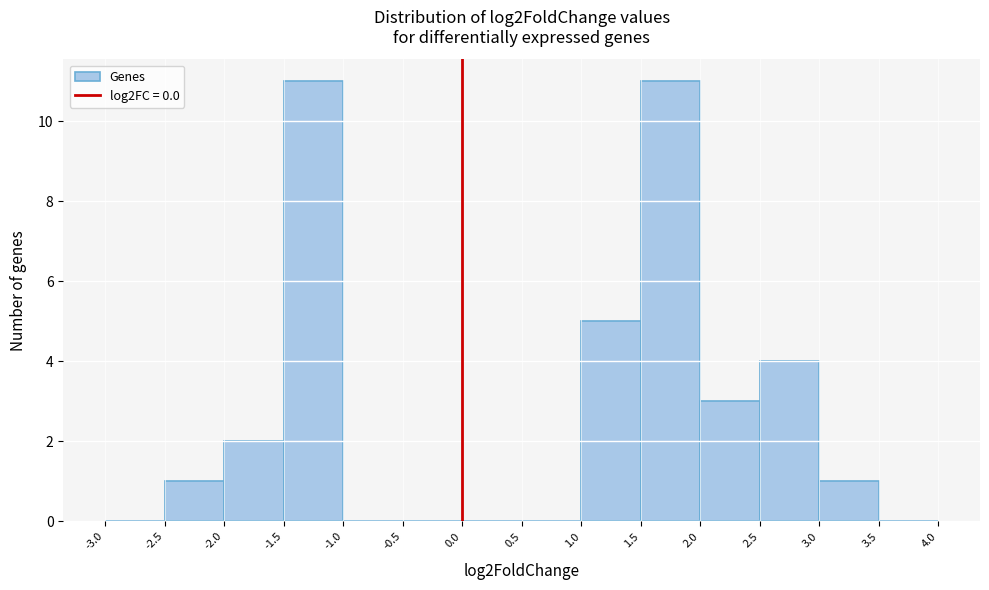

Reading left to right, transcribe this chart: for each bar, give the range it covers on the x-axis and its height. The values are not printed on the chart, so give them approximately, as read against the axis.

-3.0 to -2.5: 0
-2.5 to -2.0: 1
-2.0 to -1.5: 2
-1.5 to -1.0: 11
-1.0 to -0.5: 0
-0.5 to 0.0: 0
0.0 to 0.5: 0
0.5 to 1.0: 0
1.0 to 1.5: 5
1.5 to 2.0: 11
2.0 to 2.5: 3
2.5 to 3.0: 4
3.0 to 3.5: 1
3.5 to 4.0: 0